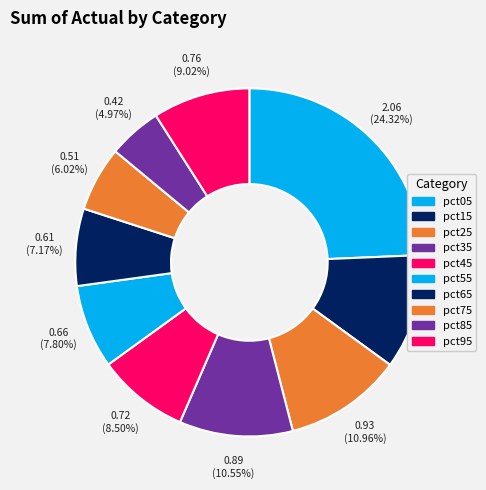

Which slice is the largest?

pct05